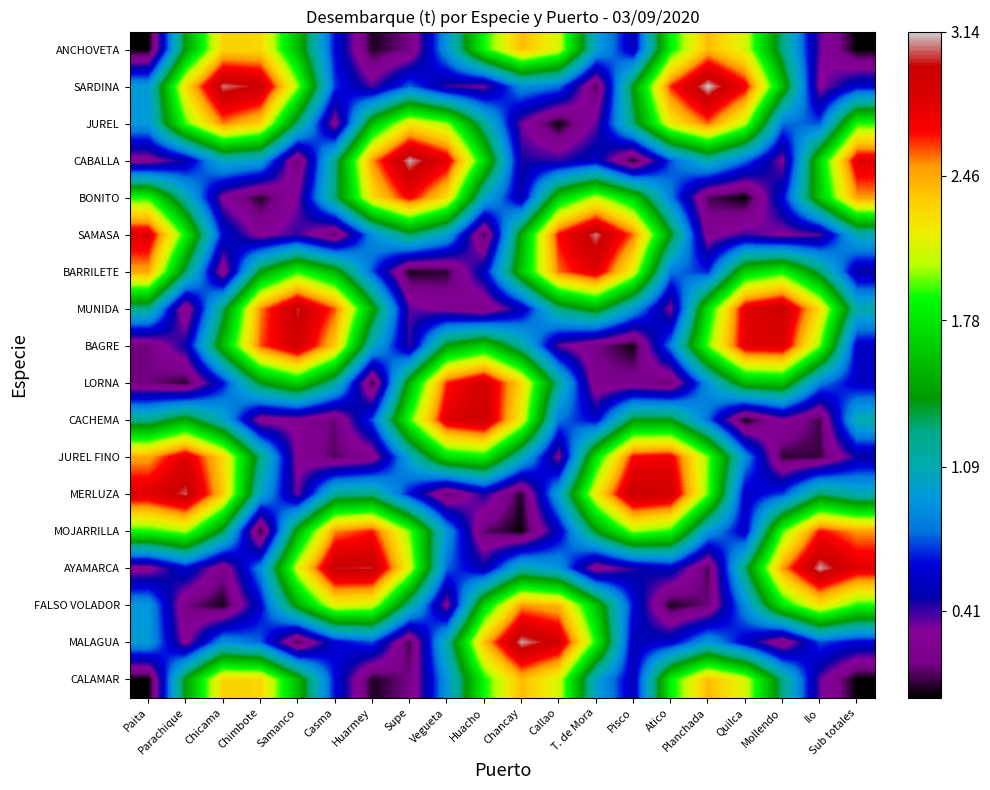

Reading right to left, extract all data points from this chart.

ANCHOVETA: Sub totales=0.0	Ilo=0.4	Mollendo=1.3	Quilca=2.1	Planchada=2.4	Atico=1.8	Pisco=0.5	T. de Mora=1.0	Callao=2.1	Chancay=2.4	Huacho=1.9	Vegueta=0.9	Supe=0.2	Huarmey=0.0	Casma=0.6	Samanco=1.6	Chimbote=2.3	Chicama=2.3	Parachique=1.4	Paita=0.0
SARDINA: Sub totales=0.6	Ilo=0.3	Mollendo=1.6	Quilca=2.7	Planchada=3.1	Atico=2.6	Pisco=1.4	T. de Mora=0.1	Callao=0.8	Chancay=0.9	Huacho=0.3	Vegueta=0.4	Supe=0.8	Huarmey=0.4	Casma=0.7	Samanco=2.0	Chimbote=3.0	Chicama=3.1	Parachique=2.3	Paita=1.0
JUREL: Sub totales=1.9	Ilo=0.7	Mollendo=0.8	Quilca=2.1	Planchada=2.6	Atico=2.2	Pisco=1.3	T. de Mora=0.4	Callao=0.0	Chancay=0.3	Huacho=1.2	Vegueta=2.0	Supe=2.2	Huarmey=1.6	Casma=0.2	Samanco=1.3	Chimbote=2.3	Chicama=2.5	Parachique=1.9	Paita=0.9
CABALLA: Sub totales=2.8	Ilo=1.7	Mollendo=0.3	Quilca=0.8	Planchada=1.1	Atico=0.7	Pisco=0.0	T. de Mora=0.6	Callao=0.4	Chancay=0.5	Huacho=1.7	Vegueta=2.8	Supe=3.1	Huarmey=2.5	Casma=1.2	Samanco=0.1	Chimbote=1.0	Chicama=1.1	Parachique=0.5	Paita=0.3
BONITO: Sub totales=2.5	Ilo=1.6	Mollendo=0.6	Quilca=0.0	Planchada=0.1	Atico=0.8	Pisco=1.7	T. de Mora=2.1	Callao=1.7	Chancay=0.5	Huacho=1.0	Vegueta=2.3	Supe=2.7	Huarmey=2.3	Casma=1.3	Samanco=0.3	Chimbote=0.1	Chicama=0.3	Parachique=1.1	Paita=1.9
SAMASA: Sub totales=1.1	Ilo=0.4	Mollendo=0.3	Quilca=0.4	Planchada=0.2	Atico=1.4	Pisco=2.6	T. de Mora=3.1	Callao=2.7	Chancay=1.5	Huacho=0.1	Vegueta=1.0	Supe=1.3	Huarmey=0.9	Casma=0.1	Samanco=0.4	Chimbote=0.3	Chicama=0.6	Parachique=1.8	Paita=2.8
BARRILETE: Sub totales=0.5	Ilo=1.3	Mollendo=1.9	Quilca=1.7	Planchada=0.7	Atico=0.8	Pisco=2.1	T. de Mora=2.8	Callao=2.6	Chancay=1.6	Huacho=0.6	Vegueta=0.1	Supe=0.0	Huarmey=0.7	Casma=1.5	Samanco=1.9	Chimbote=1.4	Chicama=0.2	Parachique=1.3	Paita=2.5
MUNIDA: Sub totales=1.1	Ilo=2.3	Mollendo=3.0	Quilca=2.8	Planchada=1.8	Atico=0.3	Pisco=0.9	T. de Mora=1.5	Callao=1.3	Chancay=0.5	Huacho=0.2	Vegueta=0.3	Supe=0.4	Huarmey=1.5	Casma=2.6	Samanco=3.0	Chimbote=2.5	Chicama=1.3	Parachique=0.2	Paita=1.2
BAGRE: Sub totales=0.6	Ilo=2.0	Mollendo=2.8	Quilca=2.8	Planchada=2.0	Atico=0.8	Pisco=0.0	T. de Mora=0.2	Callao=0.4	Chancay=1.2	Huacho=1.7	Vegueta=1.5	Supe=0.4	Huarmey=1.1	Casma=2.3	Samanco=2.9	Chimbote=2.6	Chicama=1.6	Parachique=0.5	Paita=0.2
LORNA: Sub totales=0.6	Ilo=0.8	Mollendo=1.6	Quilca=1.6	Planchada=0.9	Atico=0.1	Pisco=0.2	T. de Mora=0.2	Callao=1.2	Chancay=2.3	Huacho=2.9	Vegueta=2.6	Supe=1.5	Huarmey=0.1	Casma=1.2	Samanco=1.7	Chimbote=1.4	Chicama=0.6	Parachique=0.1	Paita=0.2
CACHEMA: Sub totales=1.1	Ilo=0.1	Mollendo=0.3	Quilca=0.0	Planchada=0.8	Atico=1.4	Pisco=1.4	T. de Mora=0.6	Callao=0.8	Chancay=2.2	Huacho=3.0	Vegueta=2.8	Supe=1.9	Huarmey=0.7	Casma=0.1	Samanco=0.3	Chimbote=0.2	Chicama=1.0	Parachique=1.5	Paita=1.2
JUREL FINO: Sub totales=0.5	Ilo=0.1	Mollendo=0.1	Quilca=0.9	Planchada=2.0	Atico=2.7	Pisco=2.7	T. de Mora=1.8	Callao=0.3	Chancay=1.1	Huacho=1.8	Vegueta=1.7	Supe=1.0	Huarmey=0.2	Casma=0.1	Samanco=0.3	Chimbote=1.3	Chicama=2.3	Parachique=2.8	Paita=2.5
MERLUZA: Sub totales=1.1	Ilo=1.3	Mollendo=0.7	Quilca=0.5	Planchada=2.0	Atico=2.9	Pisco=3.0	T. de Mora=2.2	Callao=1.0	Chancay=0.0	Huacho=0.5	Vegueta=0.1	Supe=0.6	Huarmey=1.2	Casma=1.2	Samanco=0.3	Chimbote=1.0	Chicama=2.4	Parachique=3.0	Paita=2.8
MOJARRILLA: Sub totales=2.5	Ilo=2.7	Mollendo=1.9	Quilca=0.5	Planchada=0.9	Atico=1.9	Pisco=2.0	T. de Mora=1.4	Callao=0.5	Chancay=0.0	Huacho=0.1	Vegueta=0.9	Supe=2.0	Huarmey=2.6	Casma=2.5	Samanco=1.5	Chimbote=0.0	Chicama=1.3	Parachique=2.0	Paita=1.9
AYAMARCA: Sub totales=2.8	Ilo=3.1	Mollendo=2.5	Quilca=1.3	Planchada=0.1	Atico=0.6	Pisco=0.4	T. de Mora=0.2	Callao=0.9	Chancay=1.1	Huacho=0.5	Vegueta=0.8	Supe=2.1	Huarmey=3.0	Casma=3.0	Samanco=2.1	Chimbote=0.9	Chicama=0.2	Parachique=0.6	Paita=0.3
FALSO VOLADOR: Sub totales=1.9	Ilo=2.2	Mollendo=1.8	Quilca=0.9	Planchada=0.1	Atico=0.0	Pisco=0.6	T. de Mora=1.6	Callao=2.4	Chancay=2.5	Huacho=1.7	Vegueta=0.3	Supe=1.2	Huarmey=2.1	Casma=2.2	Samanco=1.5	Chimbote=0.6	Chicama=0.0	Parachique=0.2	Paita=0.9
MALAGUA: Sub totales=0.6	Ilo=0.7	Mollendo=0.2	Quilca=0.6	Planchada=0.9	Atico=0.6	Pisco=0.5	T. de Mora=1.9	Callao=2.9	Chancay=3.1	Huacho=2.4	Vegueta=1.1	Supe=0.1	Huarmey=0.7	Casma=0.6	Samanco=0.1	Chimbote=0.8	Chicama=0.9	Parachique=0.3	Paita=1.0
CALAMAR: Sub totales=0.0	Ilo=0.4	Mollendo=1.3	Quilca=2.1	Planchada=2.4	Atico=1.8	Pisco=0.5	T. de Mora=1.0	Callao=2.1	Chancay=2.4	Huacho=1.9	Vegueta=0.9	Supe=0.2	Huarmey=0.0	Casma=0.6	Samanco=1.6	Chimbote=2.3	Chicama=2.3	Parachique=1.4	Paita=0.0